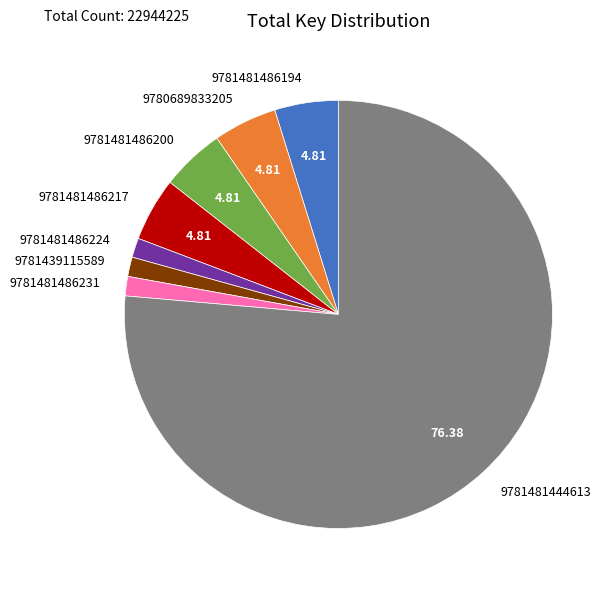

Count the number of slices in the pie.

8